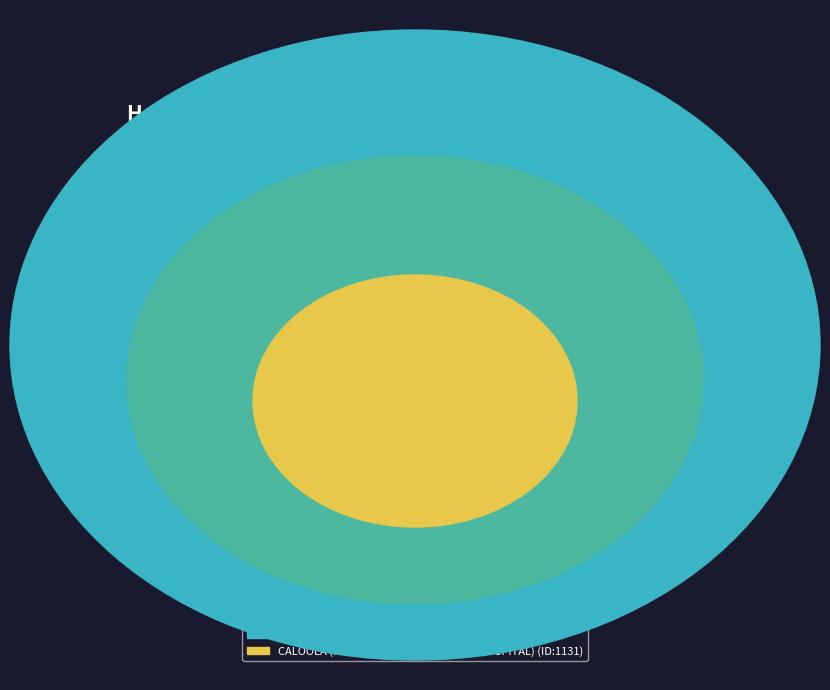

Which category accounts for the majority?

CALOOLA (FORMER SUNBURY MENTAL HOSPITAL)